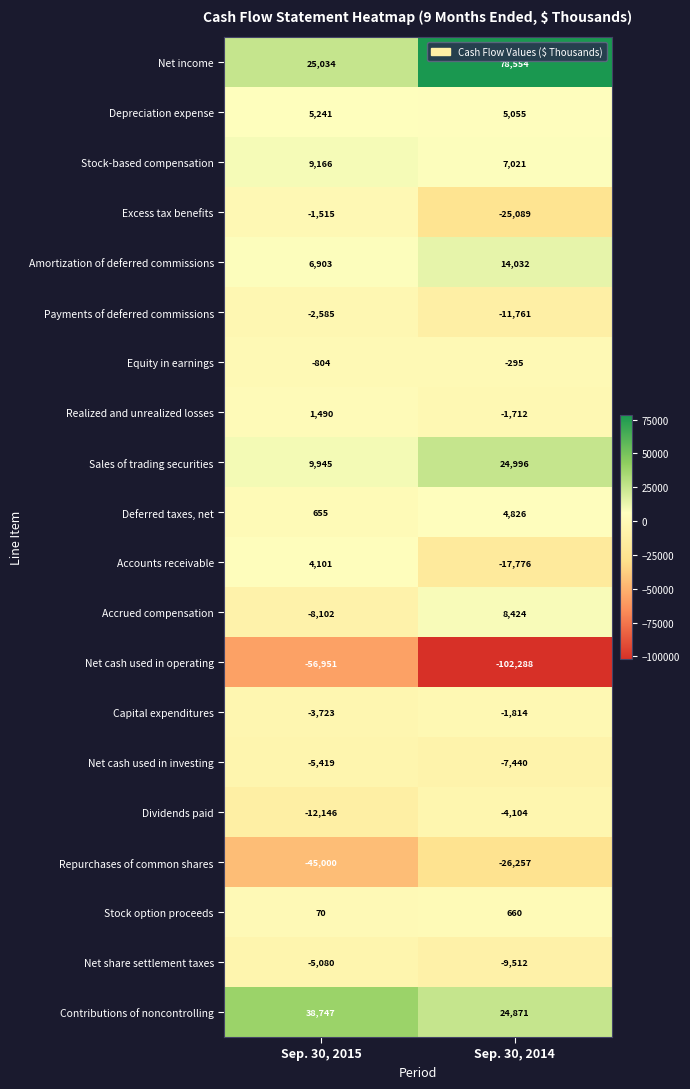

What is the difference between the Net cash used in operating values at Sep. 30, 2015 and Sep. 30, 2014?

45337